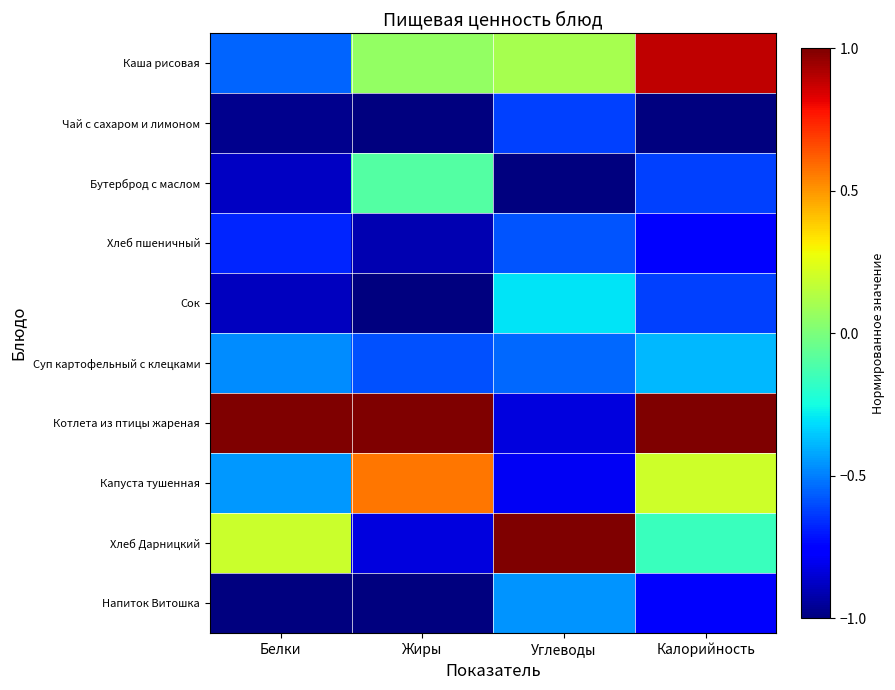

Reading left to right, list all the values displayed in this chart.

Каша рисовая: Белки=-0.6	Жиры=0.1	Углеводы=0.1	Калорийность=0.9
Чай с сахаром и лимоном: Белки=-1.0	Жиры=-1.0	Углеводы=-0.6	Калорийность=-1.0
Бутерброд с маслом: Белки=-0.9	Жиры=-0.1	Углеводы=-1.0	Калорийность=-0.6
Хлеб пшеничный: Белки=-0.7	Жиры=-0.9	Углеводы=-0.6	Калорийность=-0.8
Сок: Белки=-0.9	Жиры=-1.0	Углеводы=-0.3	Калорийность=-0.6
Суп картофельный с клецками: Белки=-0.5	Жиры=-0.6	Углеводы=-0.5	Калорийность=-0.4
Котлета из птицы жареная: Белки=1.0	Жиры=1.0	Углеводы=-0.8	Калорийность=1.0
Капуста тушенная: Белки=-0.4	Жиры=0.6	Углеводы=-0.8	Калорийность=0.2
Хлеб Дарницкий: Белки=0.2	Жиры=-0.8	Углеводы=1.0	Калорийность=-0.2
Напиток Витошка: Белки=-1.0	Жиры=-1.0	Углеводы=-0.5	Калорийность=-0.8